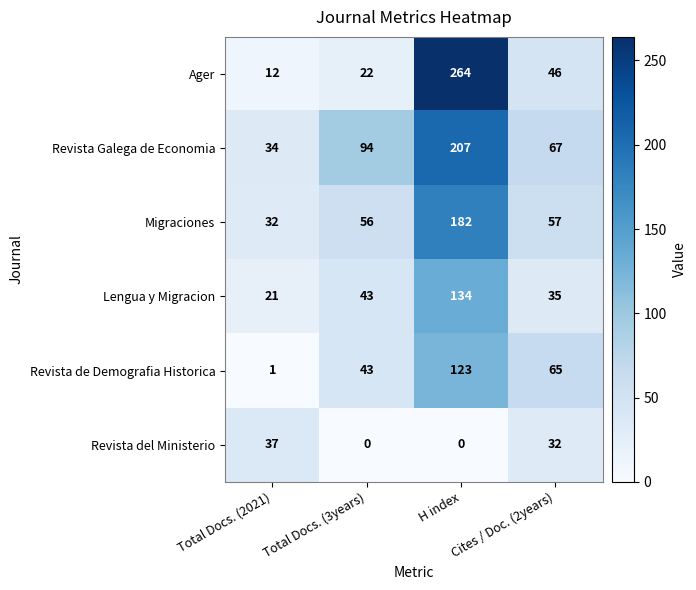

Which series has the largest total across all categories?

Revista Galega de Economia